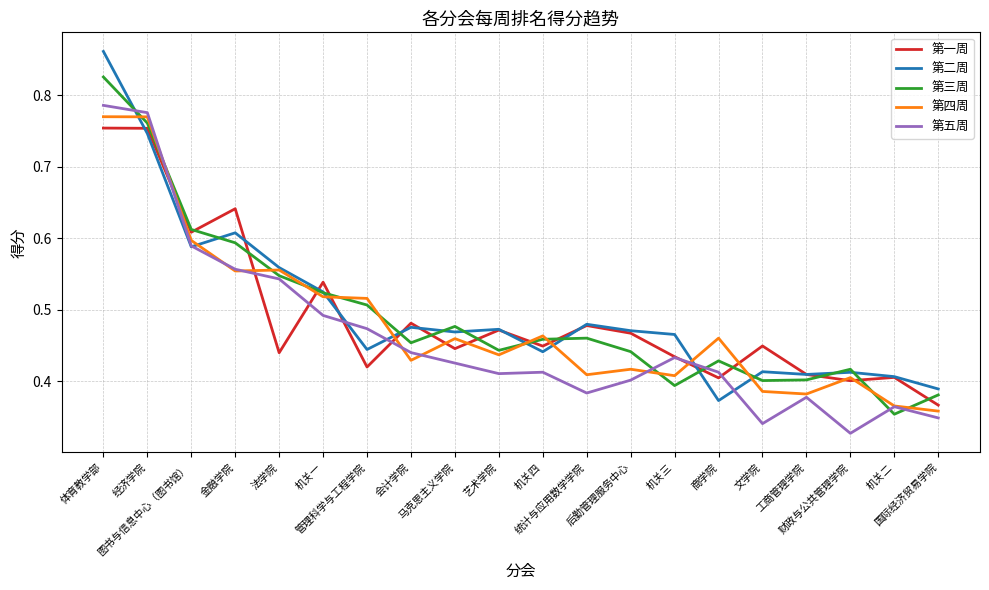

What is the difference between the 第一周 values at 管理科学与工程学院 and 国际经济贸易学院?

0.1